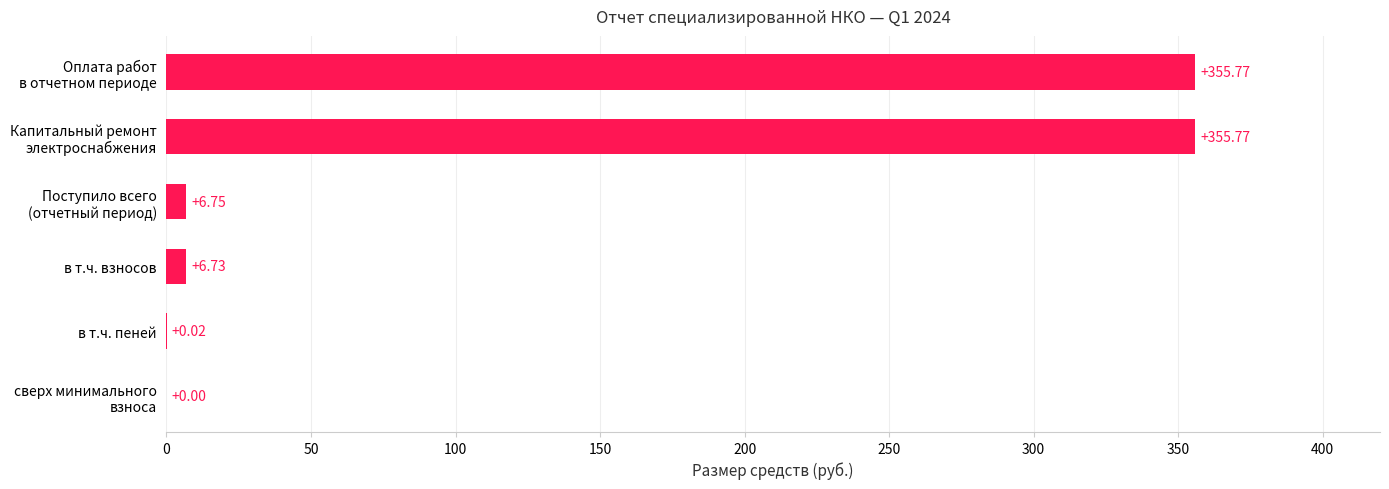

What is the sum of all values?

725.0